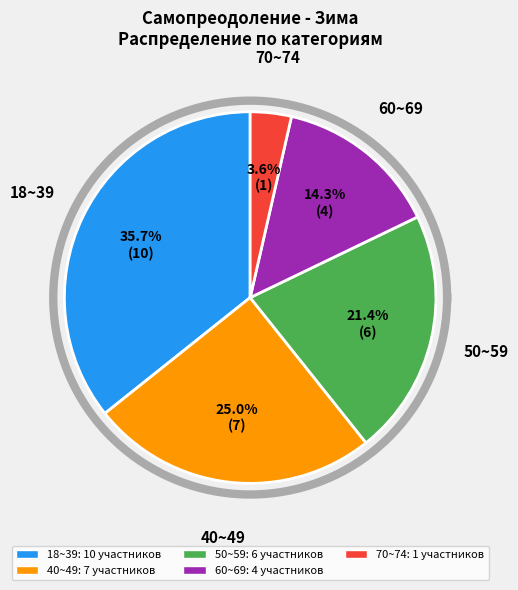

Does 40~49 account for over 50% of the chart?

No